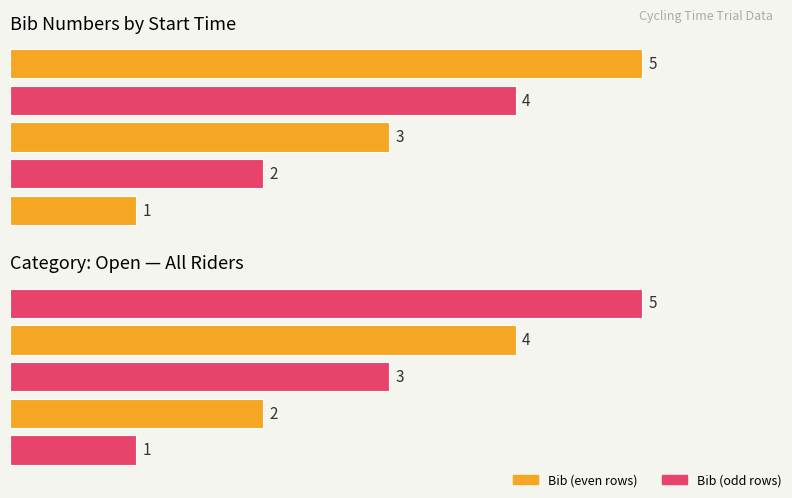

What is the difference between the maximum and minimum values?

4